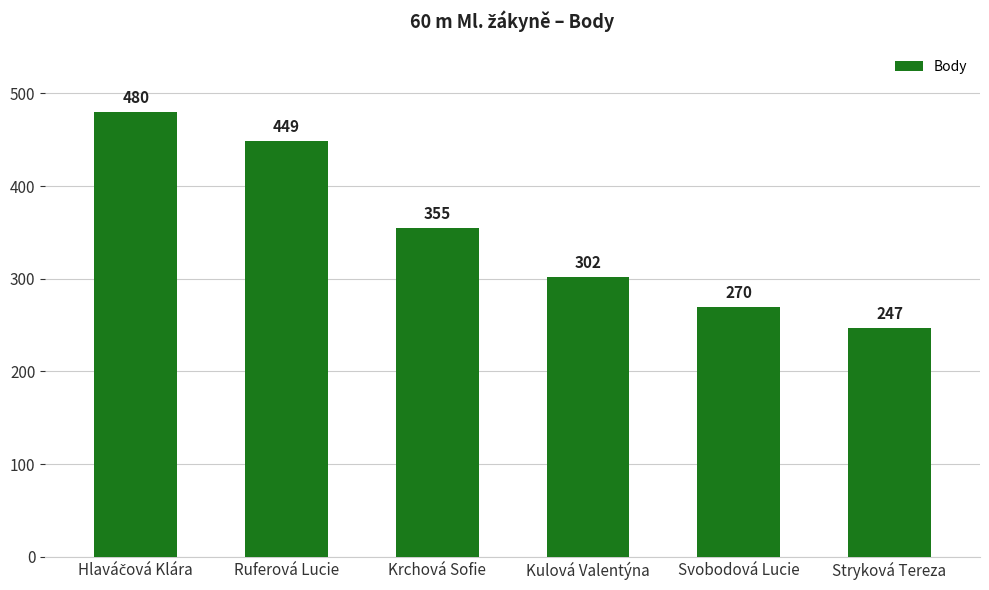

What is the greatest value displayed?

480